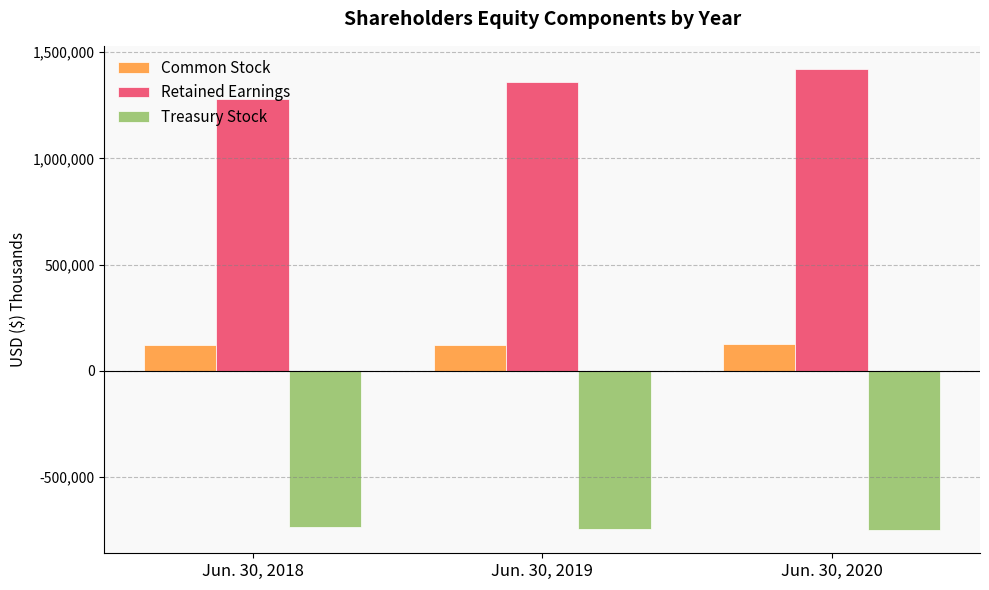

The value of Retained Earnings at Jun. 30, 2018 is 1841440. True or false?

False